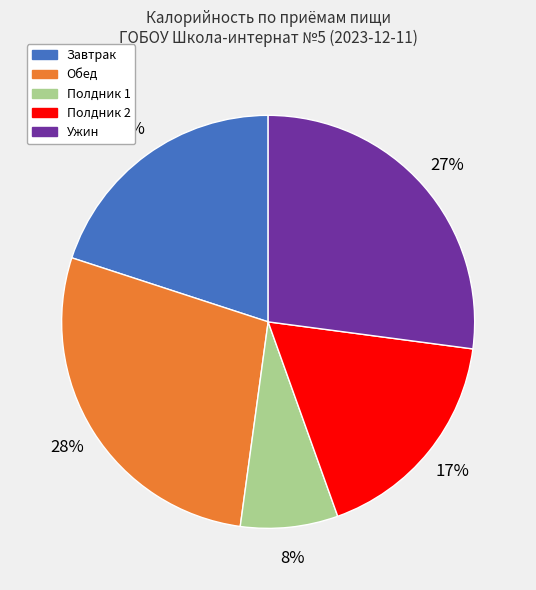

To the nearest percent, what is the difference between the largest and smallest slice percentages?

20%